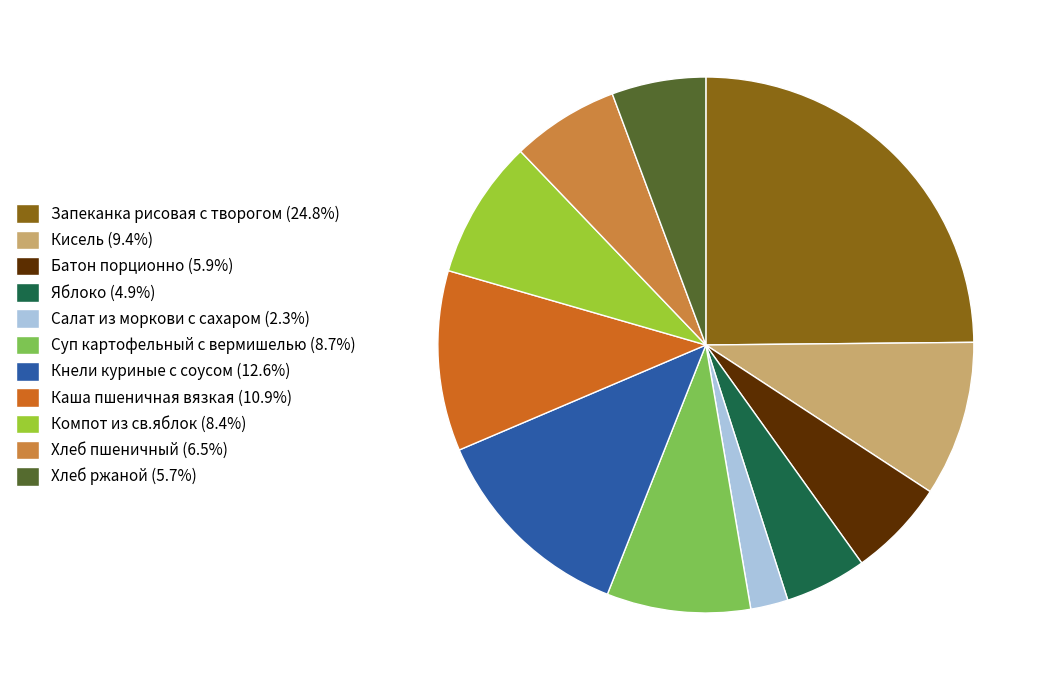

Which category has the biggest portion of the pie?

Запеканка рисовая с творогом